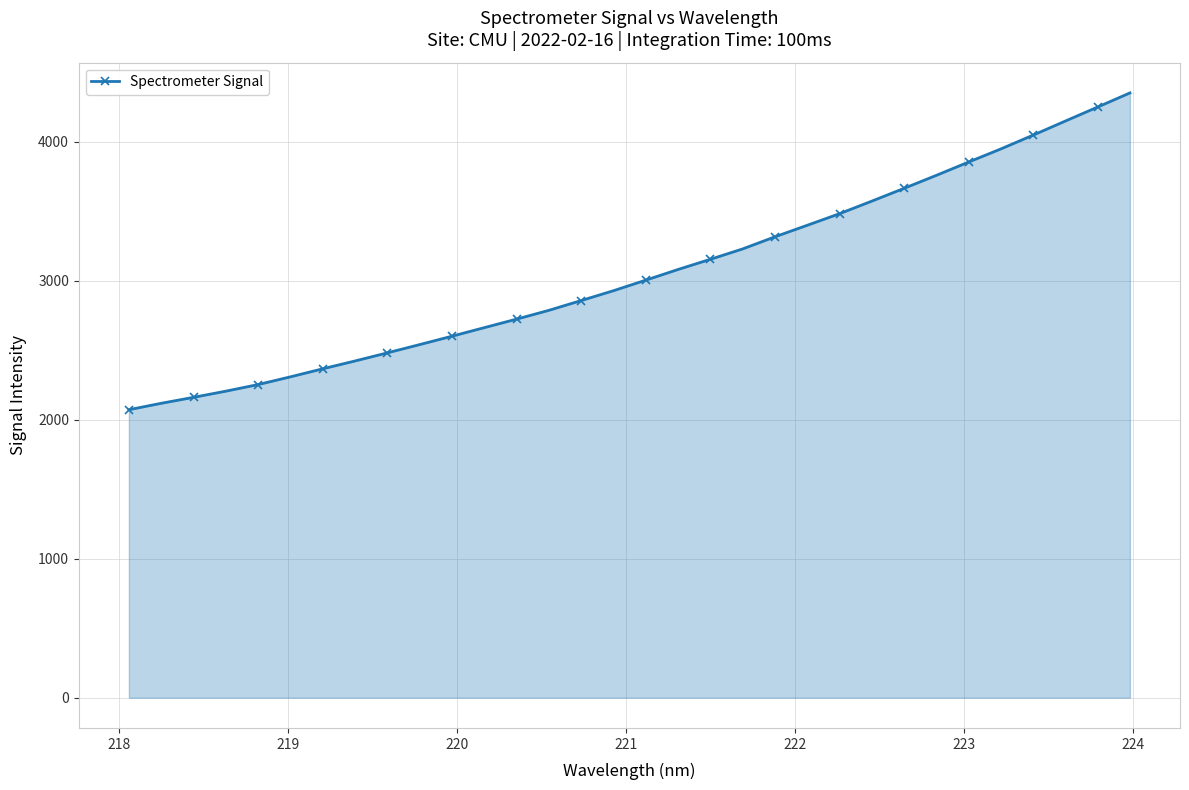

How many data points are above 3003?

16